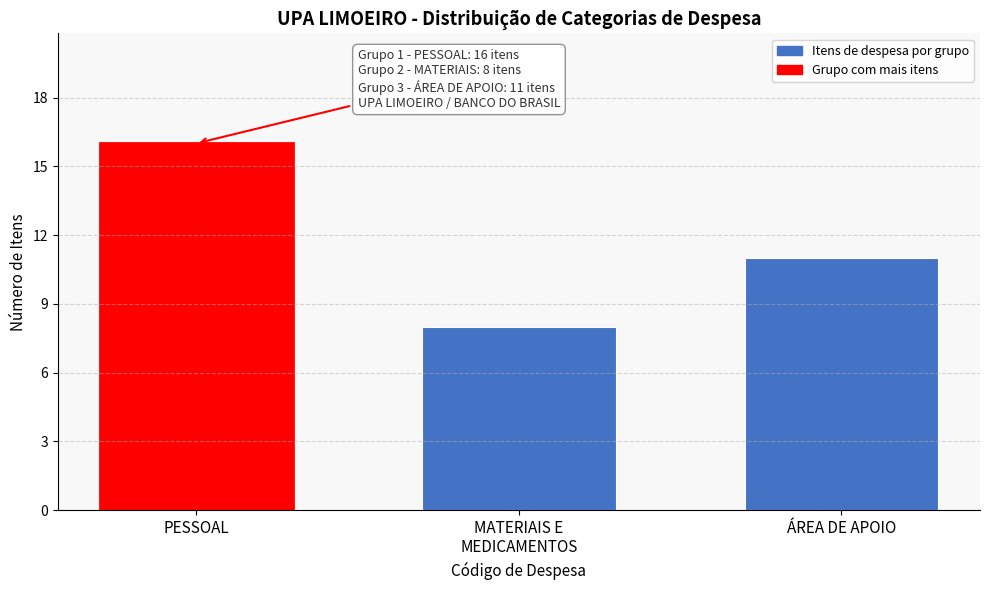

Reading left to right, transcribe all the data shown in this chart.

16	8	11